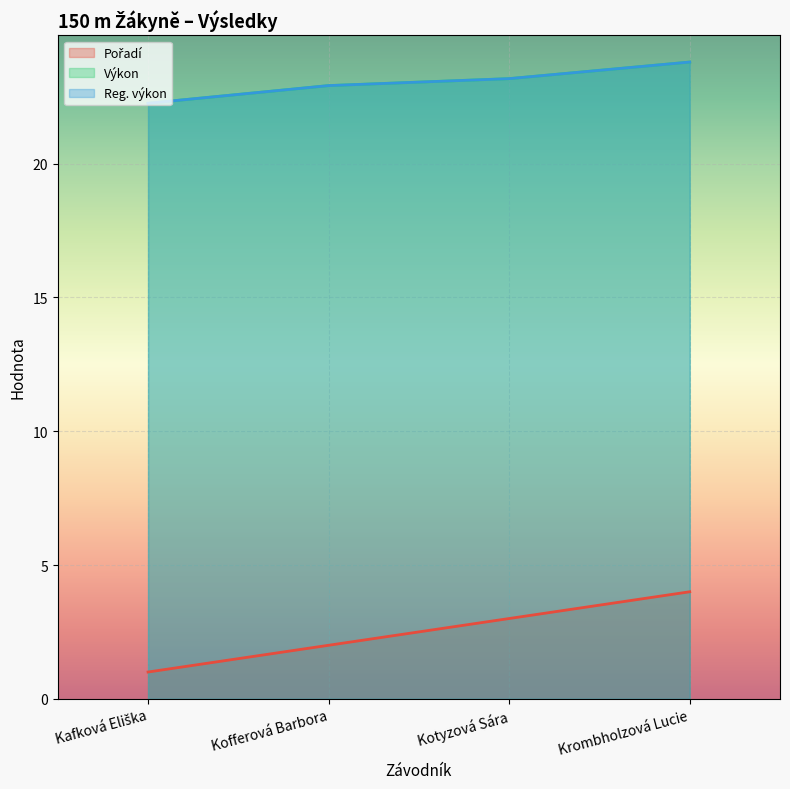

Which category has the lowest value across all series?

Kafková Eliška